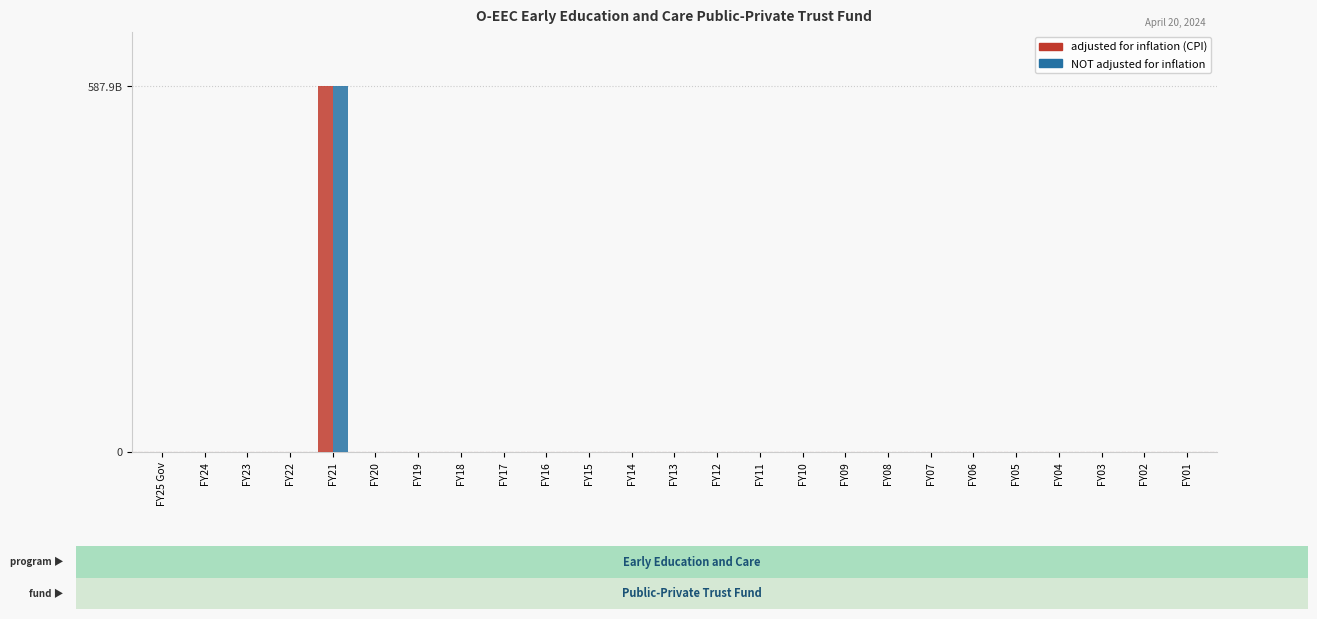

What are all the series names shown in the legend?

adjusted for inflation (CPI), NOT adjusted for inflation